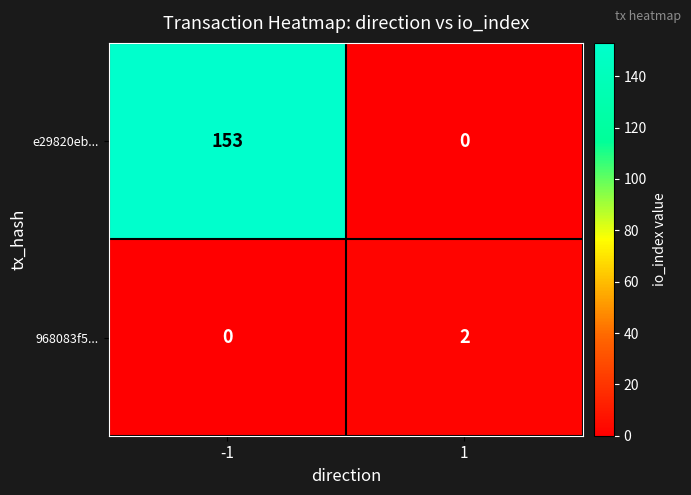

Which series has the largest range (max minus min)?

e29820eb...